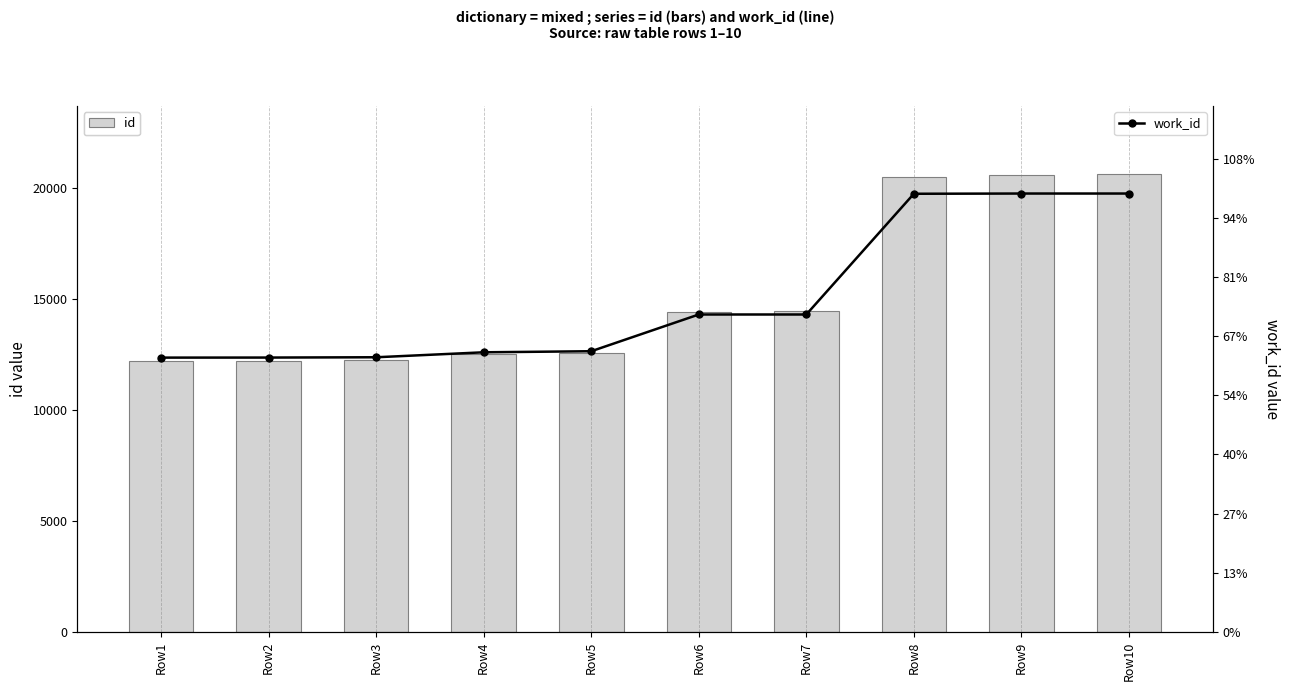

List the series in order of their peak value, highest first.

id, work_id